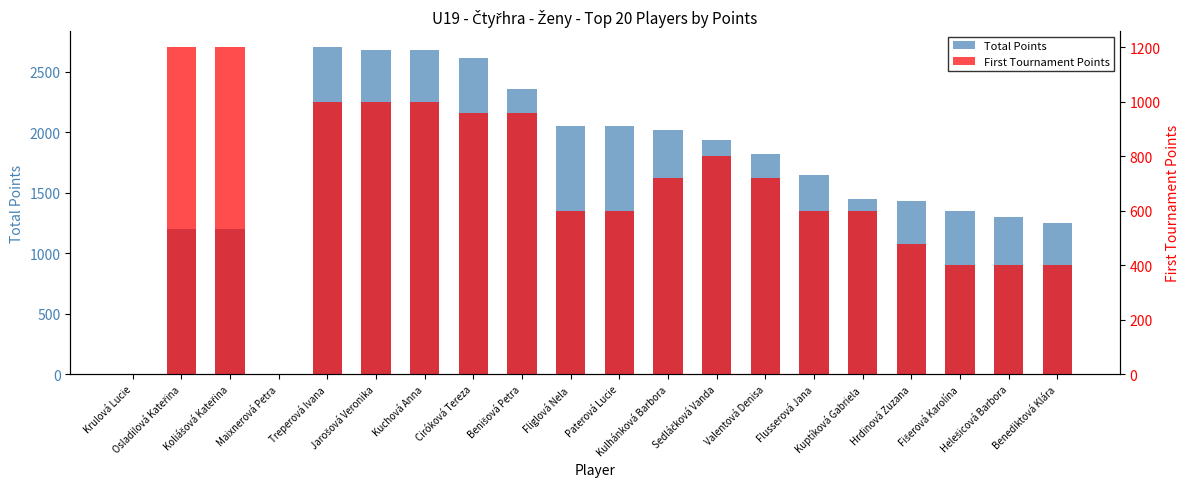

Reading right to left, list all the values displayed in this chart.

Total Points: Benediktová Klára=1250	Helešicová Barbora=1300	Fišerová Karolína=1350	Hrdinová Zuzana=1430	Kuptíková Gabriela=1450	Flusserová Jana=1650	Valentová Denisa=1820	Sedláčková Vanda=1940	Kulhánková Barbora=2020	Paterová Lucie=2050	Fliglová Nela=2050	Benišová Petra=2360	Ciróková Tereza=2610	Kuchová Anna=2680	Jarošová Veronika=2680	Treperová Ivana=2700	Maixnerová Petra=0	Koliášová Kateřina=1200	Osladilová Kateřina=1200	Krulová Lucie=0
First Tournament Points: Benediktová Klára=400	Helešicová Barbora=400	Fišerová Karolína=400	Hrdinová Zuzana=480	Kuptíková Gabriela=600	Flusserová Jana=600	Valentová Denisa=720	Sedláčková Vanda=800	Kulhánková Barbora=720	Paterová Lucie=600	Fliglová Nela=600	Benišová Petra=960	Ciróková Tereza=960	Kuchová Anna=1000	Jarošová Veronika=1000	Treperová Ivana=1000	Maixnerová Petra=0	Koliášová Kateřina=1200	Osladilová Kateřina=1200	Krulová Lucie=0